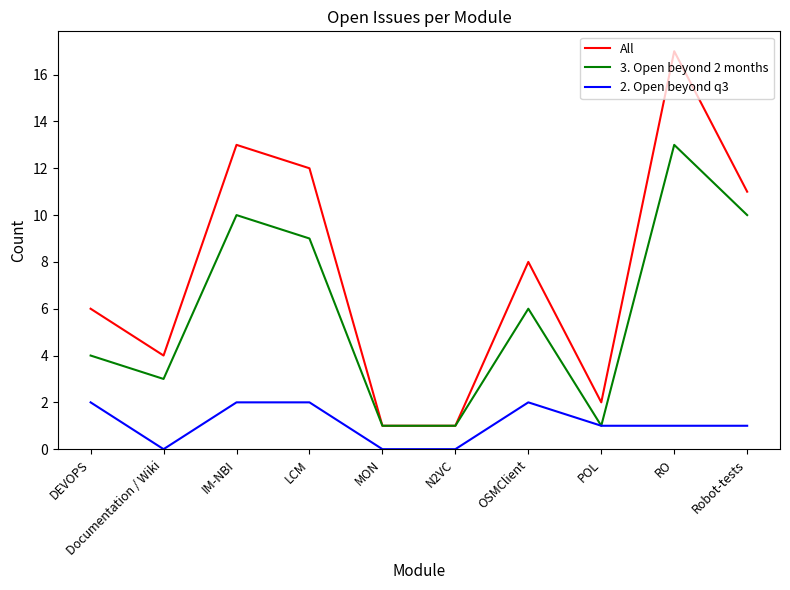

The 3. Open beyond 2 months series shows 2 at POL. True or false?

False